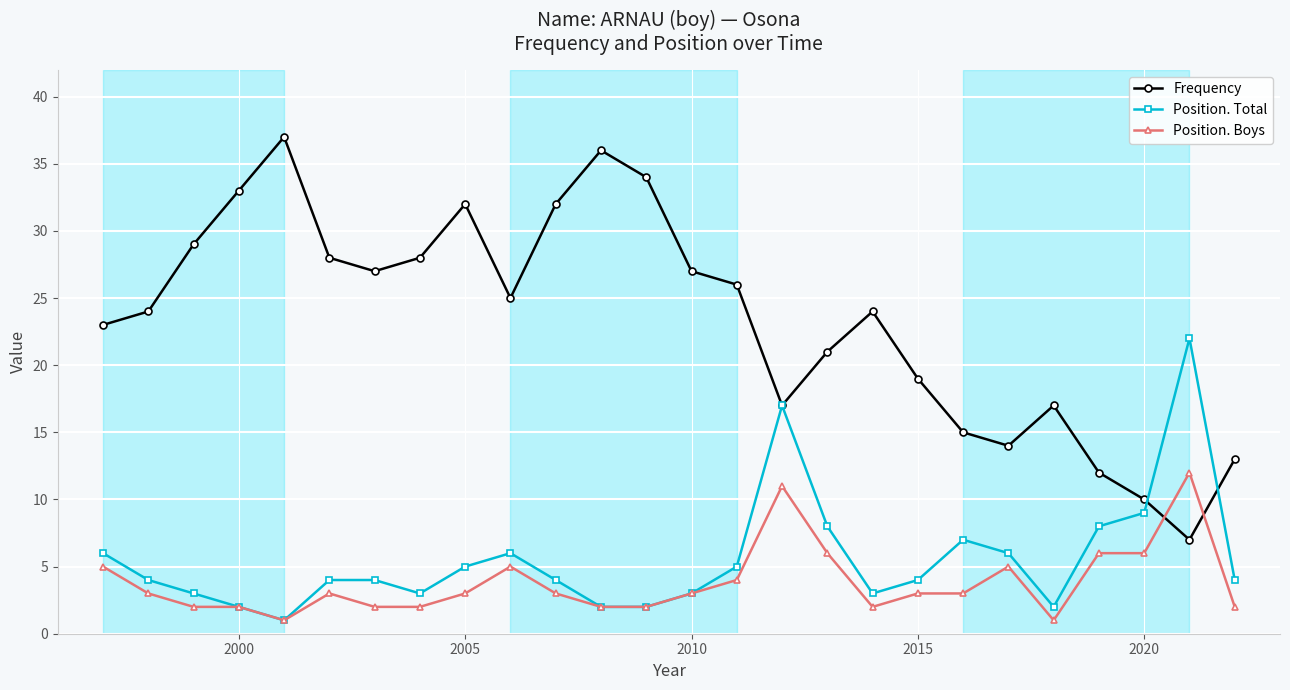

True or false: Frequency and Position. Boys cross at least once.

True